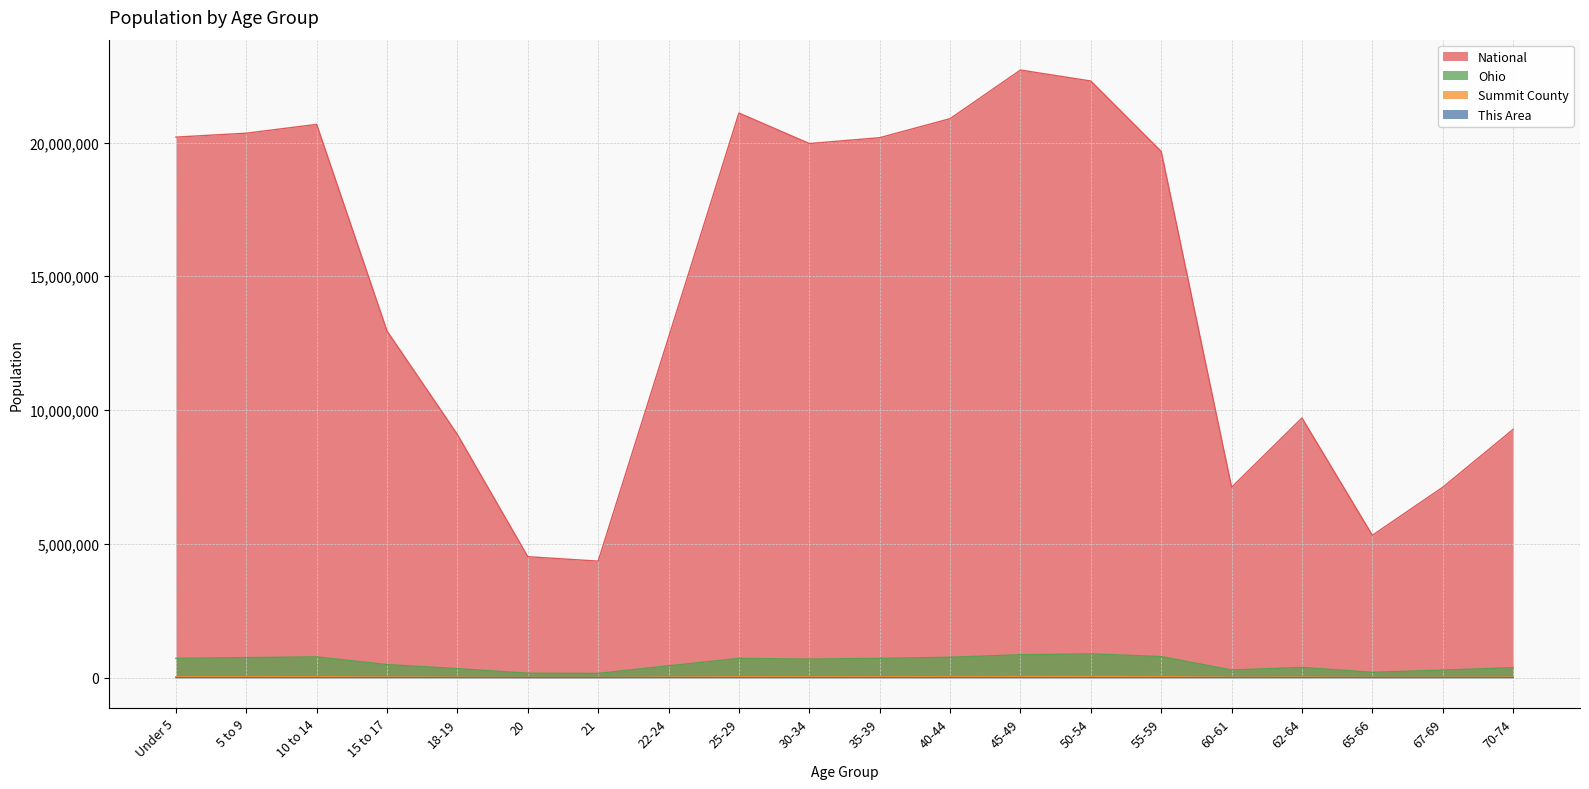

Reading left to right, extract all data points from this chart.

This Area: Under 5=328	5 to 9=276	10 to 14=239	15 to 17=154	18-19=97	20=54	21=65	22-24=192	25-29=422	30-34=380	35-39=323	40-44=321	45-49=323	50-54=342	55-59=349	60-61=177	62-64=196	65-66=99	67-69=115	70-74=170
Summit County: Under 5=31524	5 to 9=33221	10 to 14=35863	15 to 17=22967	18-19=15258	20=7056	21=6815	22-24=20240	25-29=33211	30-34=31328	35-39=33036	40-44=36335	45-49=40916	50-54=43519	55-59=38732	60-61=14063	62-64=18729	65-66=9358	67-69=12750	70-74=17348
Ohio: Under 5=720856	5 to 9=747889	10 to 14=774699	15 to 17=487307	18-19=336375	20=163986	21=157045	22-24=442085	25-29=718630	30-34=691329	35-39=718462	40-44=761369	45-49=855134	50-54=887057	55-59=786857	60-61=284403	62-64=381006	65-66=198333	67-69=280531	70-74=371370
National: Under 5=20201362	5 to 9=20348657	10 to 14=20677194	15 to 17=12954254	18-19=9086089	20=4519129	21=4354294	22-24=12712576	25-29=21101849	30-34=19962099	35-39=20179642	40-44=20890964	45-49=22708591	50-54=22298125	55-59=19664805	60-61=7113727	62-64=9704197	65-66=5319902	67-69=7115361	70-74=9278166